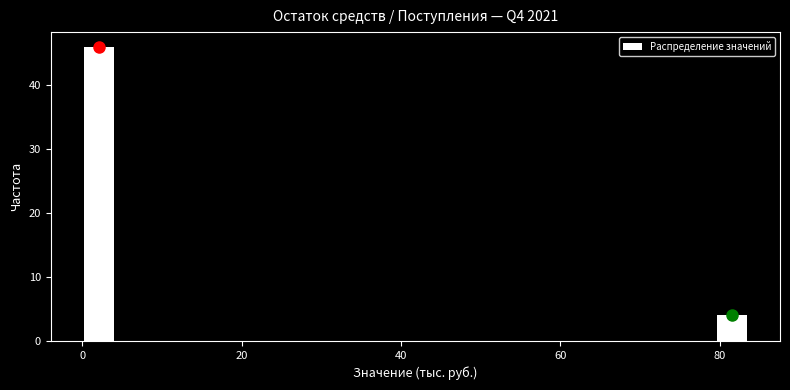

Around what value on the x-axis is the tallest bar? Give the approximate position of its centre, as read against the axis.

2